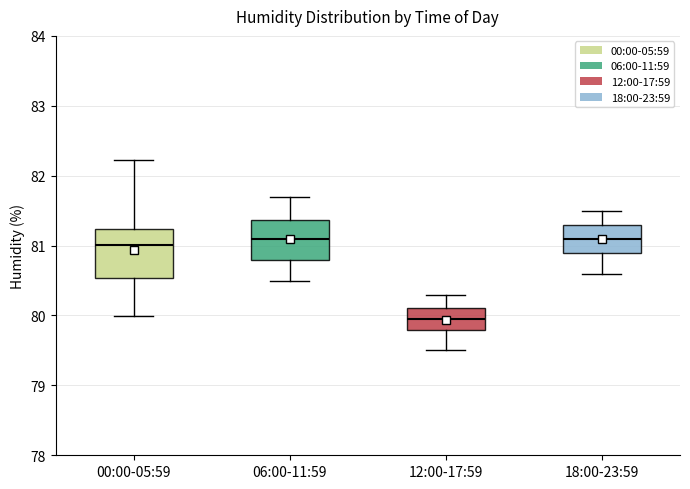

Reading left to right, transcribe this box plot: for each box, give where its median line is, the range the box spans, and where its two whiskers end, as read against the y-axis. The values are not printed on the chart, so give them approximately, as read against the axis.

00:00-05:59: median 81.0, box 80.5 to 81.2, whiskers 80.0 to 82.2
06:00-11:59: median 81.1, box 80.8 to 81.4, whiskers 80.5 to 81.7
12:00-17:59: median 80.0, box 79.8 to 80.1, whiskers 79.5 to 80.3
18:00-23:59: median 81.1, box 80.9 to 81.3, whiskers 80.6 to 81.5